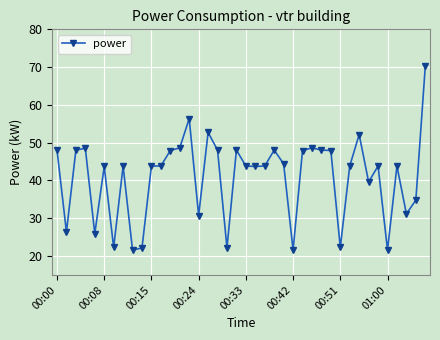

True or false: the data has more than 0 interior local peaks.

True